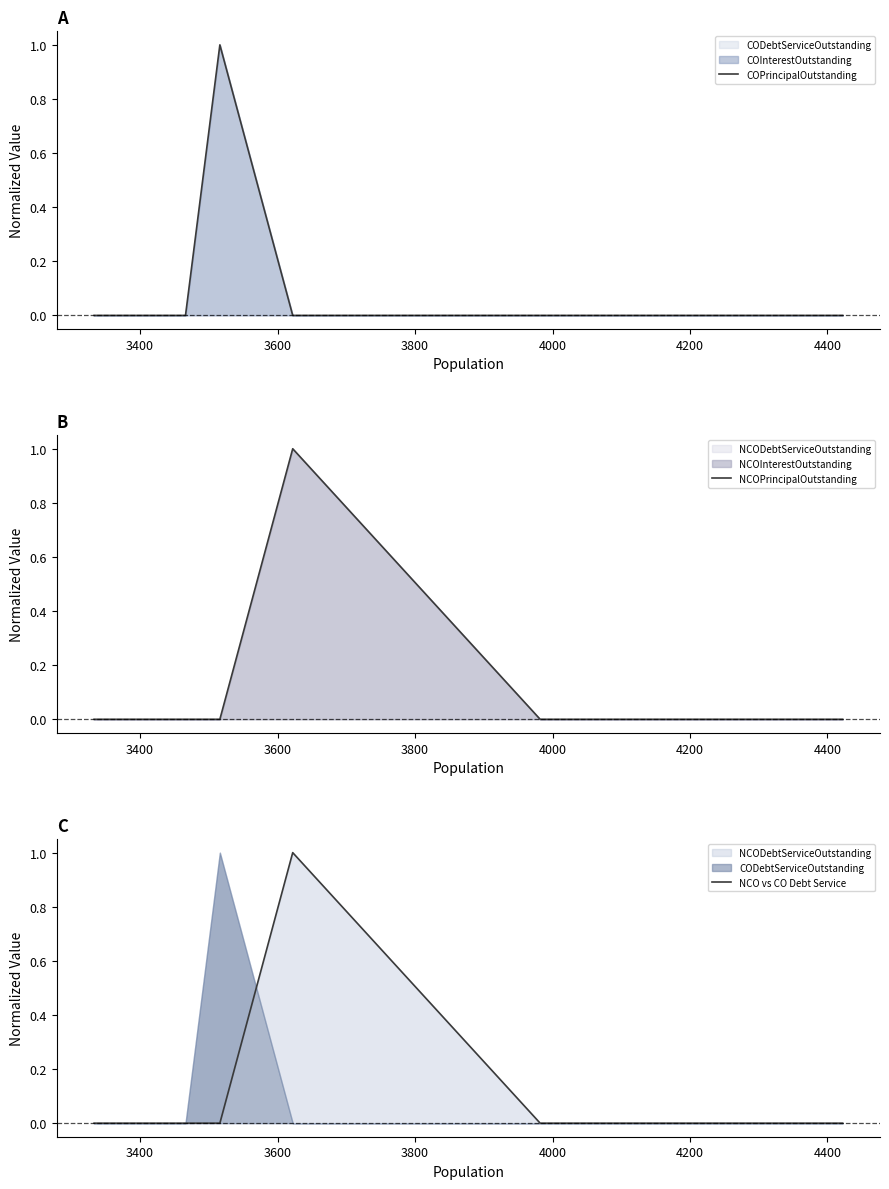

What is the label of the 3rd point from the left?

3600